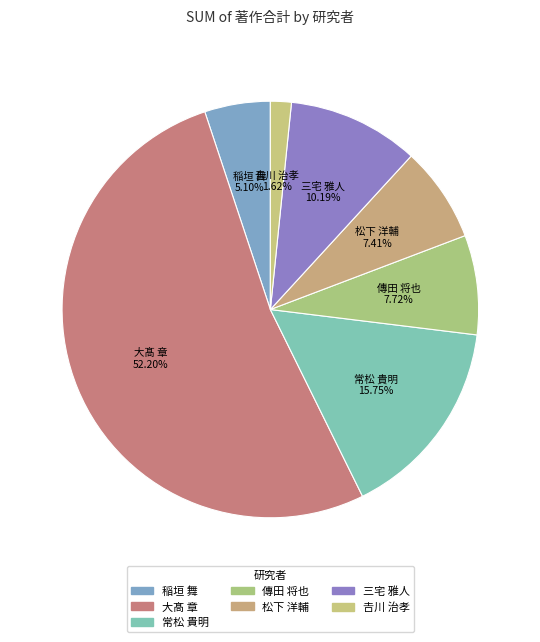

What is the smallest slice in the pie chart?

𠮷川 治孝